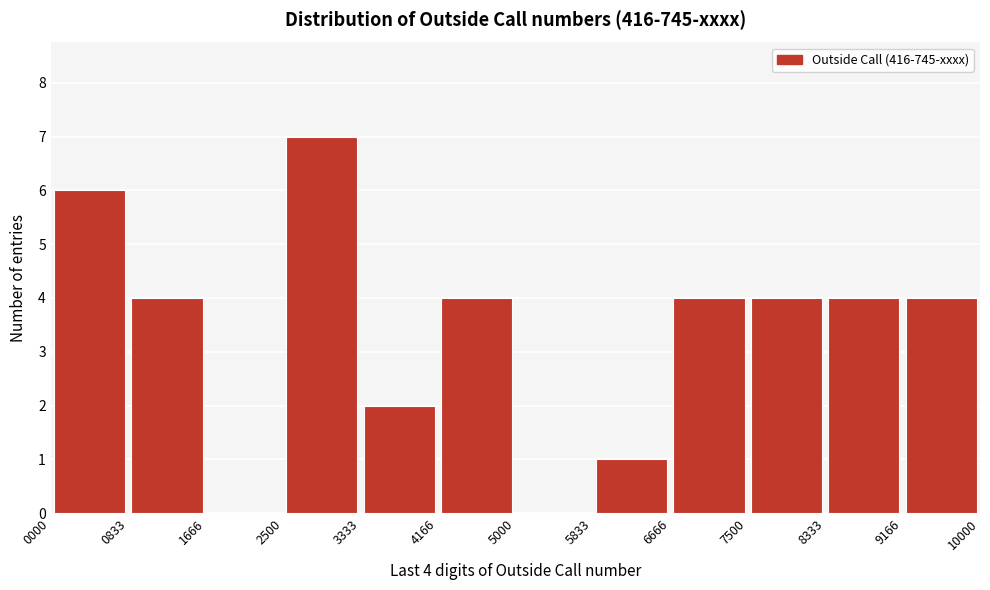

Over which range of the x-axis is the bar tallest?

2500 to 3333